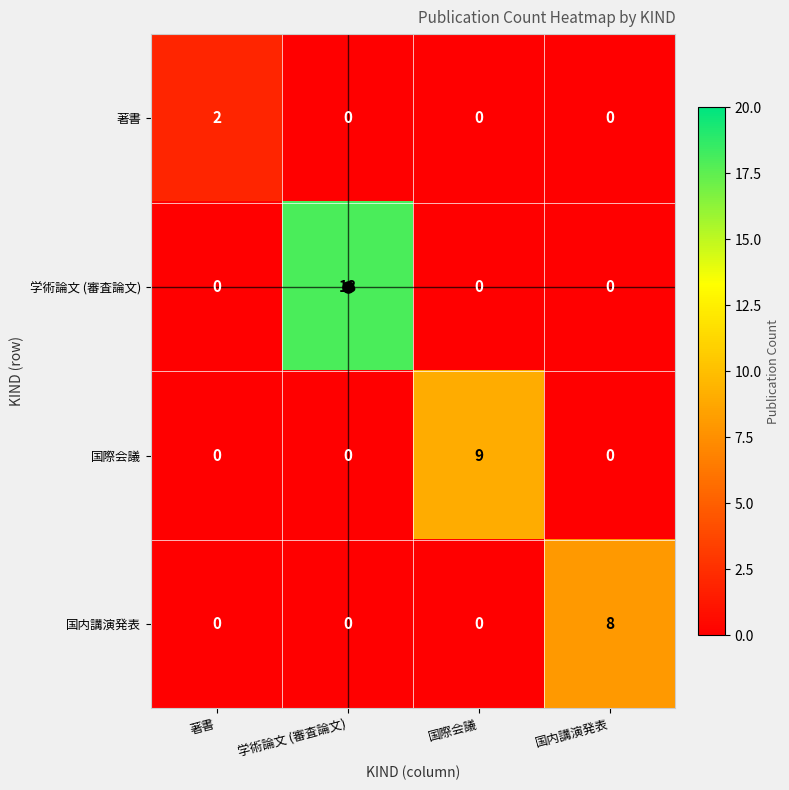

True or false: 学術論文 (審査論文) has a value of 6 at 国内講演発表.

False